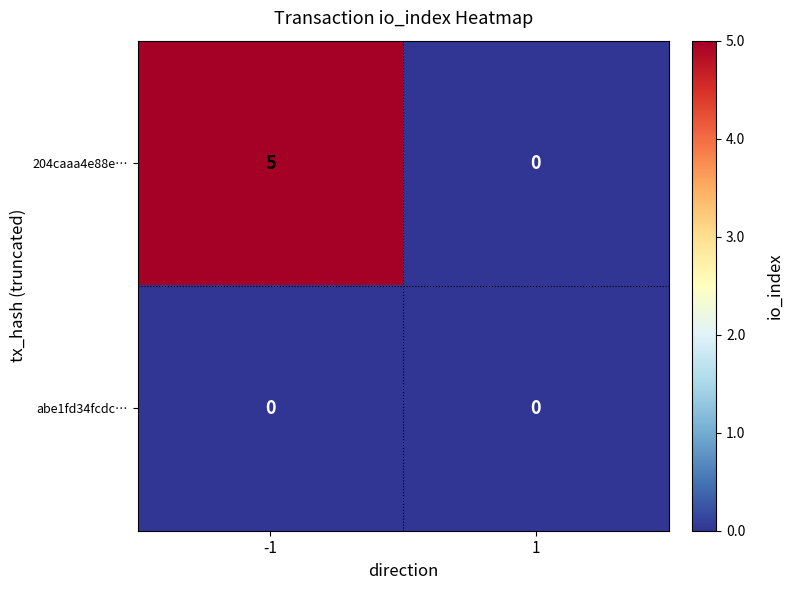

What is the total value across all series at -1?

5